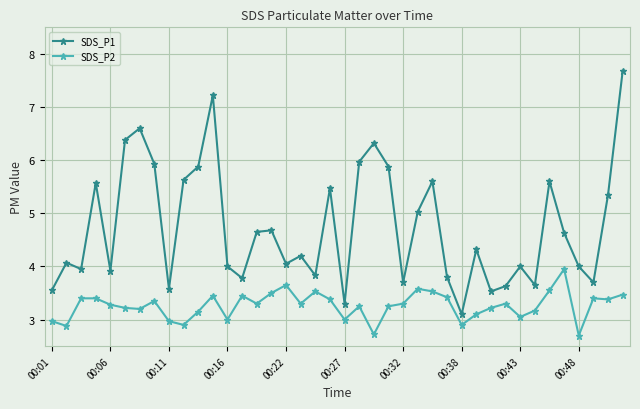

Which series has the largest total across all categories?

SDS_P1